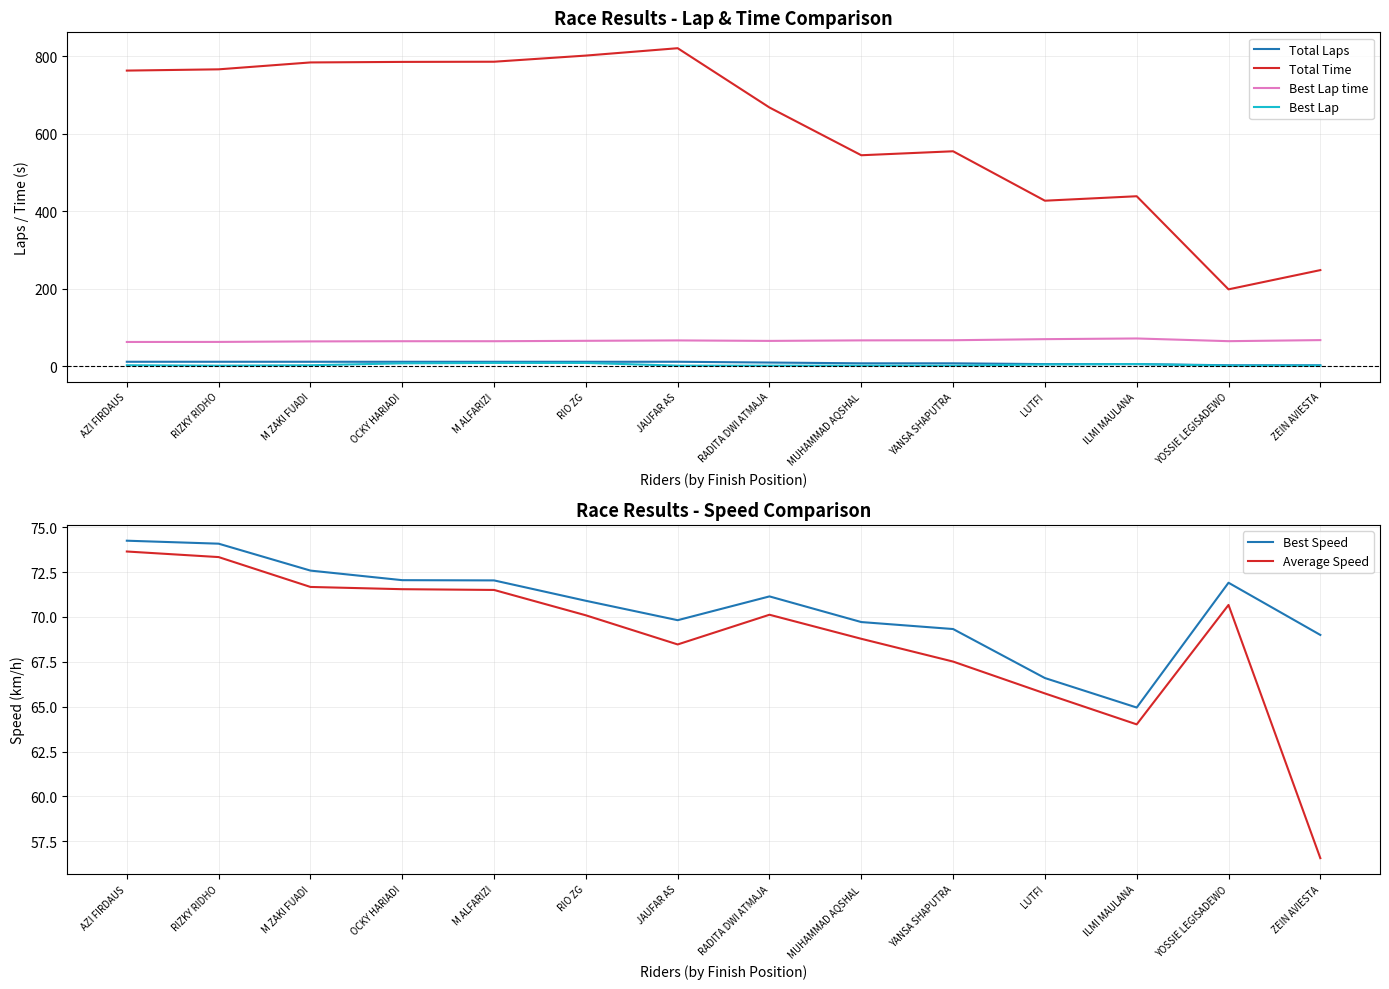

At which category does Average Speed reach its first local peak?

RADITA DWI ATMAJA